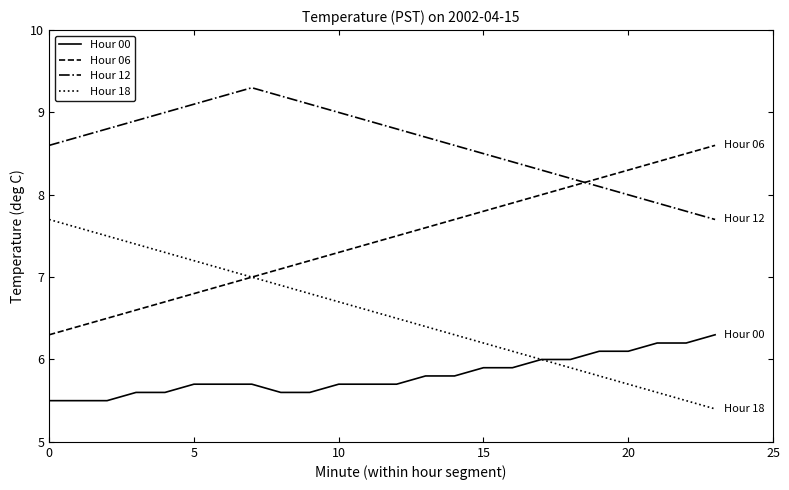

What is the difference between the maximum and second lowest values in the Hour 18 series?

2.2